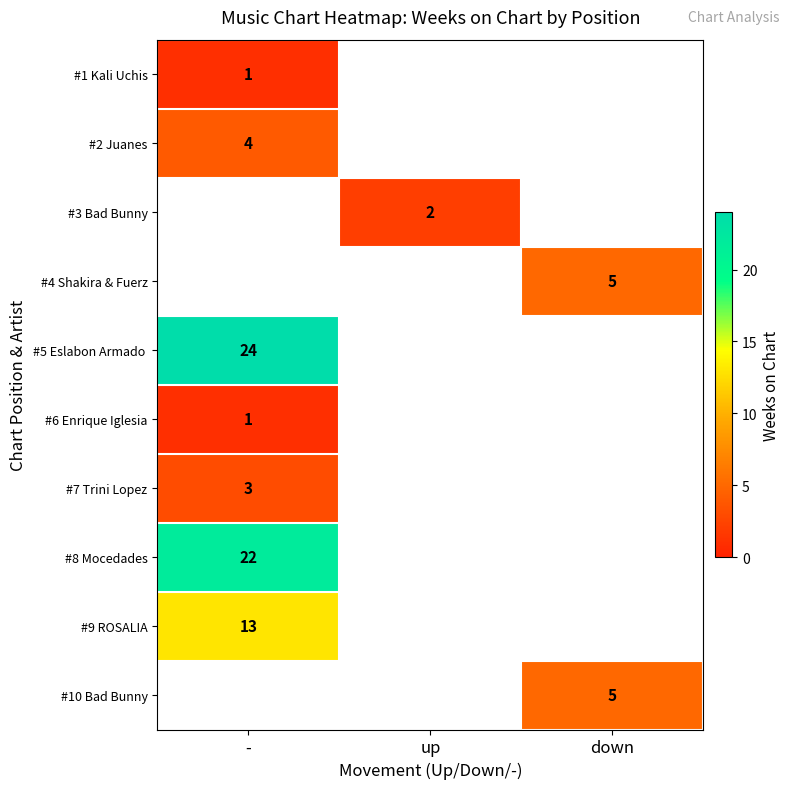

True or false: #1 Kali Uchis has a value of 2 at -.

False